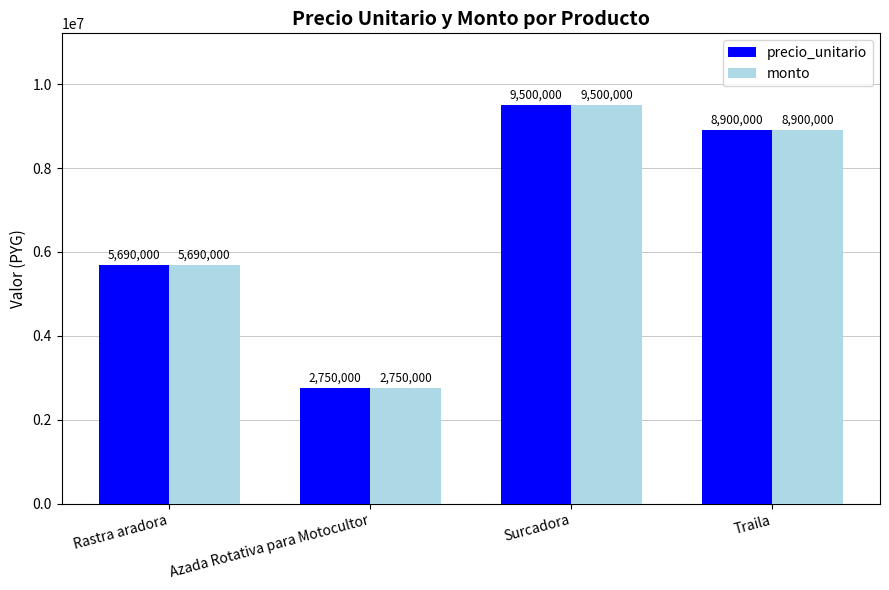

What is the approximate value of precio_unitario at Rastra aradora, to the nearest 50?

5690000